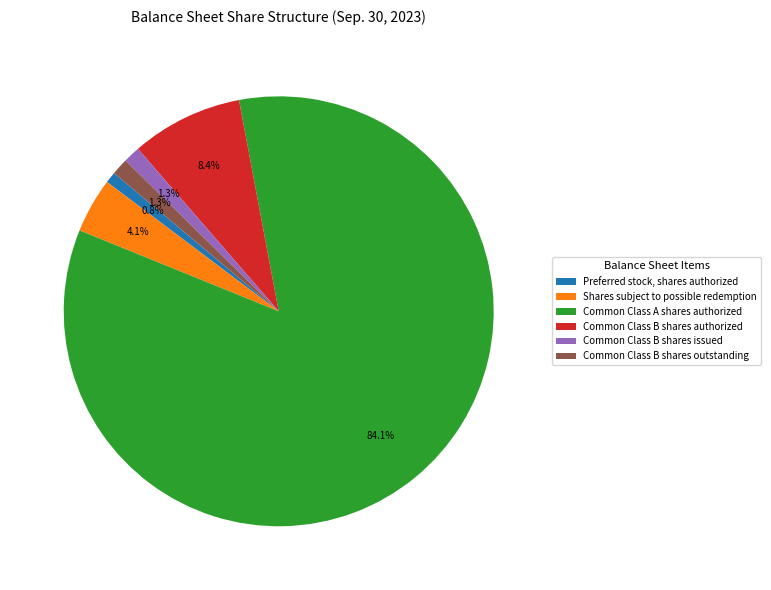

Approximately how many times larger is the value at Common Class B shares outstanding compared to Common Class B shares issued?

1.0